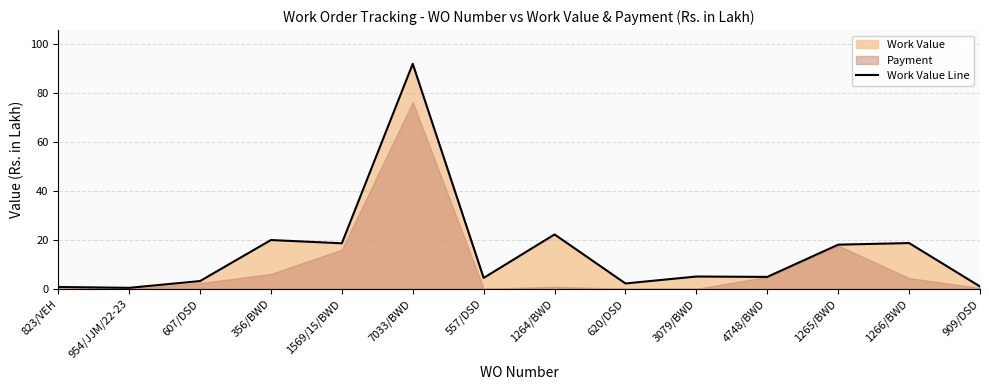

At which label does the data first exceed 5?

356/BWD